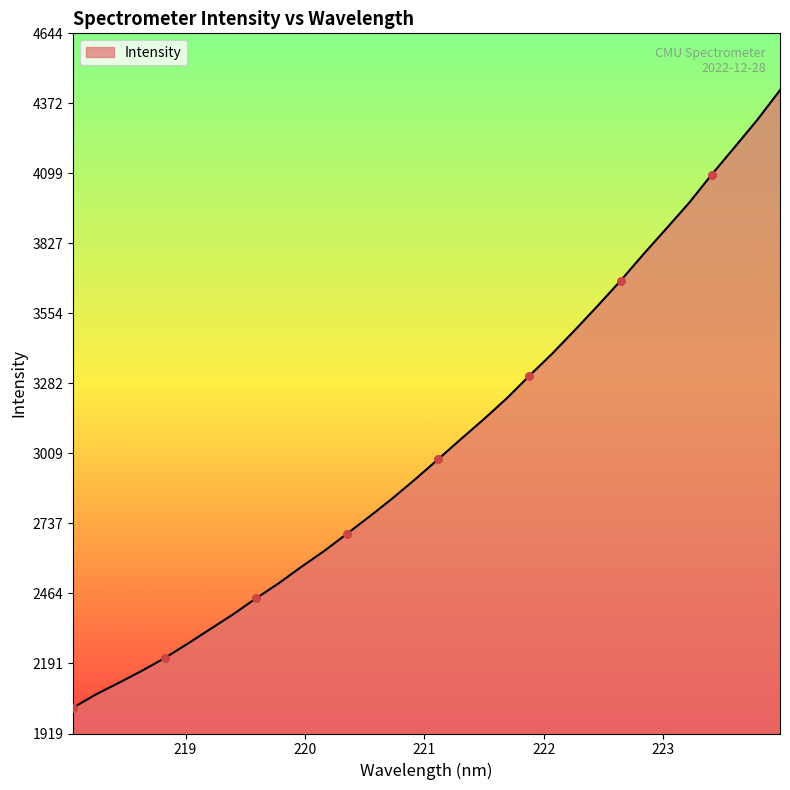

What is the greatest value displayed?

4423.5